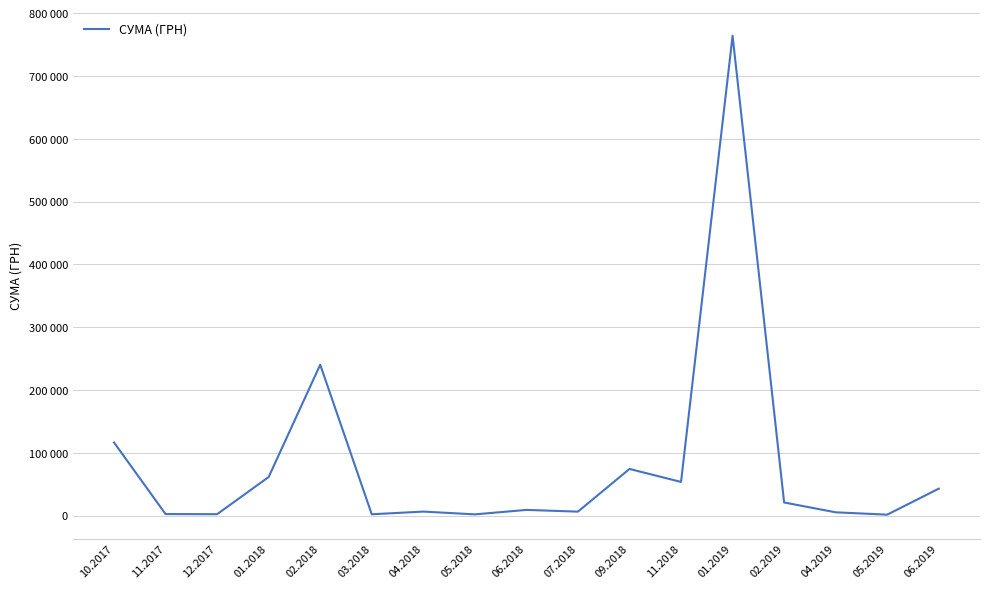

Reading left to right, extract all data points from this chart.

116458.5	2485.0	2276.0	61501.8	240317.6	2155.4	6439.9	2011.0	9101.5	6367.5	74320.0	53639.2	763991.5	20945.0	5277.5	1536.8	42954.0